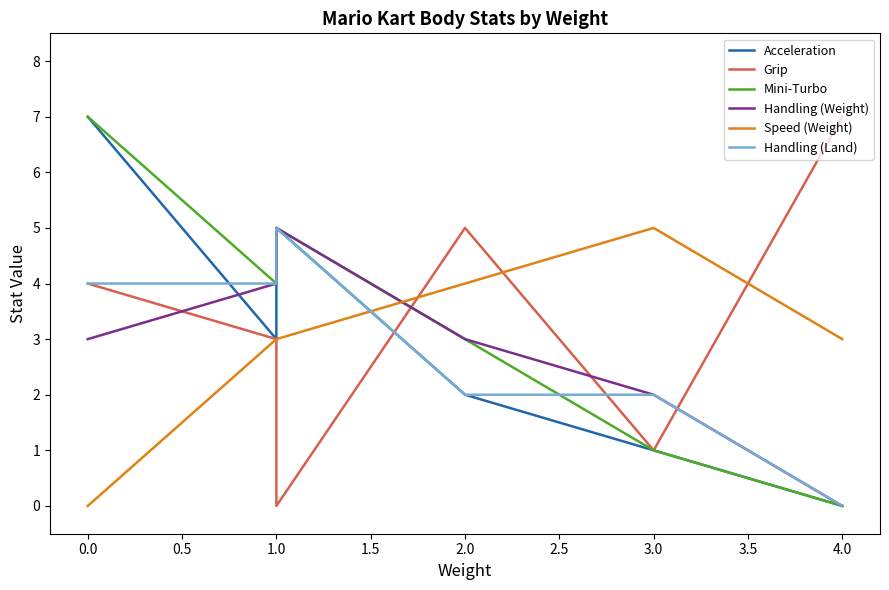

After their last crossing, which series has the higher values: Speed (Weight) or Acceleration?

Speed (Weight)